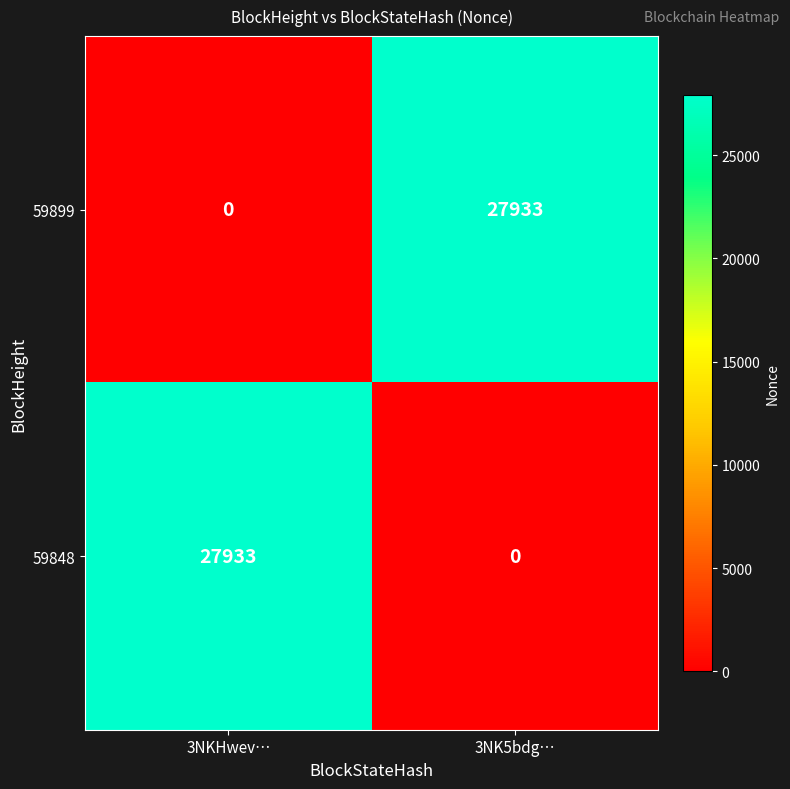

What is the difference between the highest and lowest values at 3NKHwev…?

27933